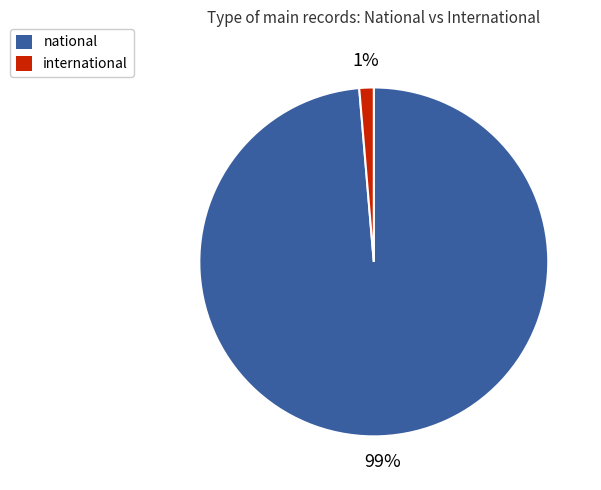

What percentage is the international slice, to the nearest percent?

1%